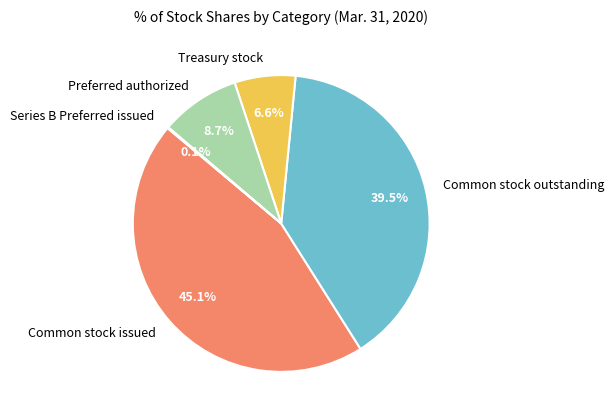

Between Treasury stock and Preferred authorized, which is larger?

Preferred authorized